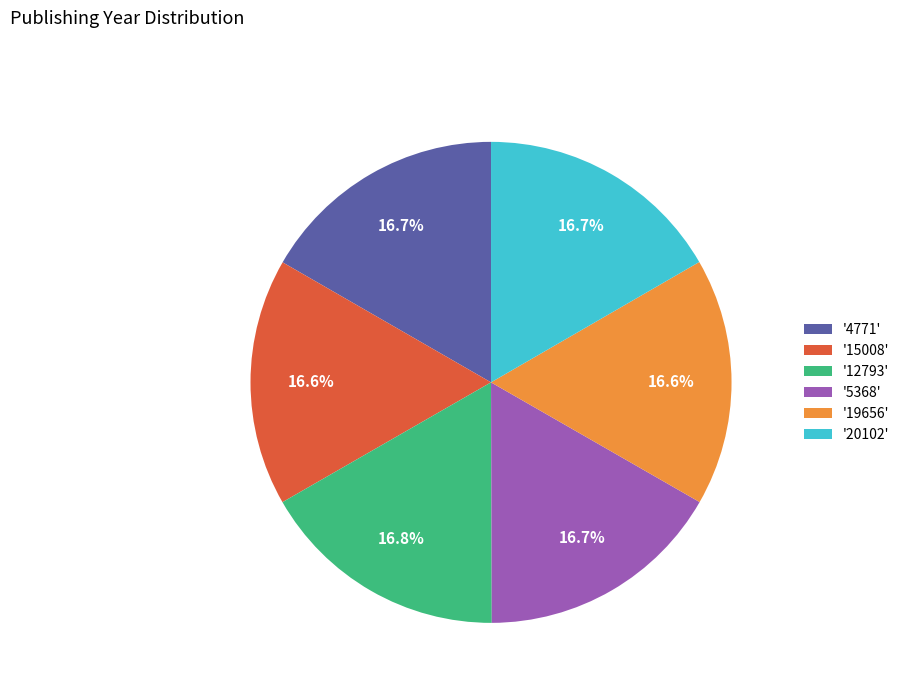

What percentage is NOT represented by '15008'?

83.4%